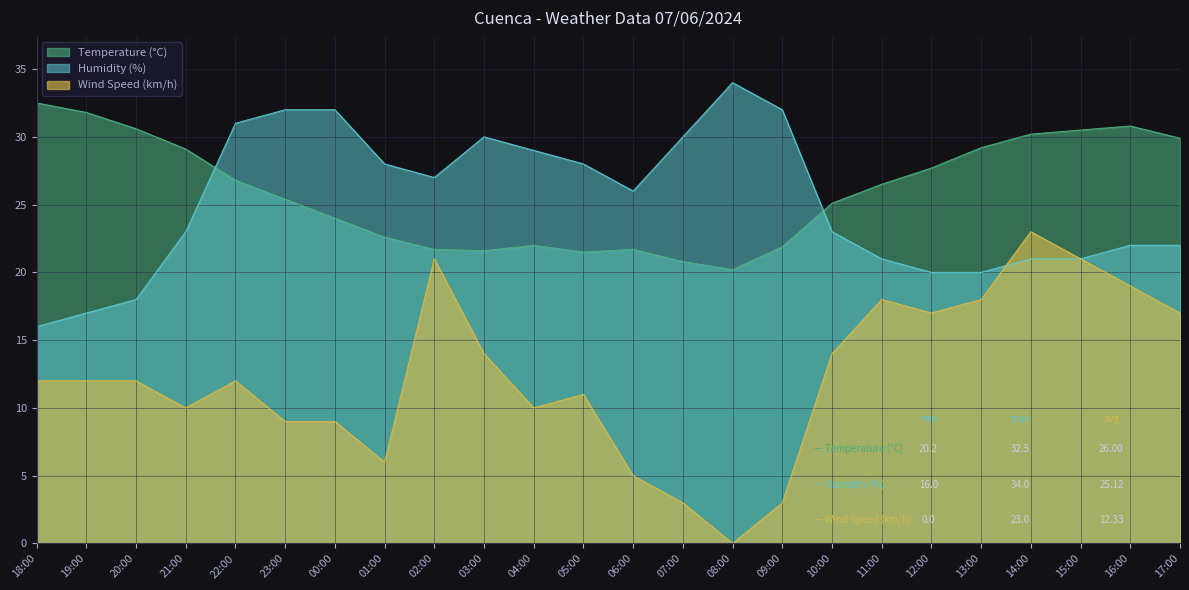

True or false: Wind Speed (km/h) has a value of 19.0 at 16:00.

True